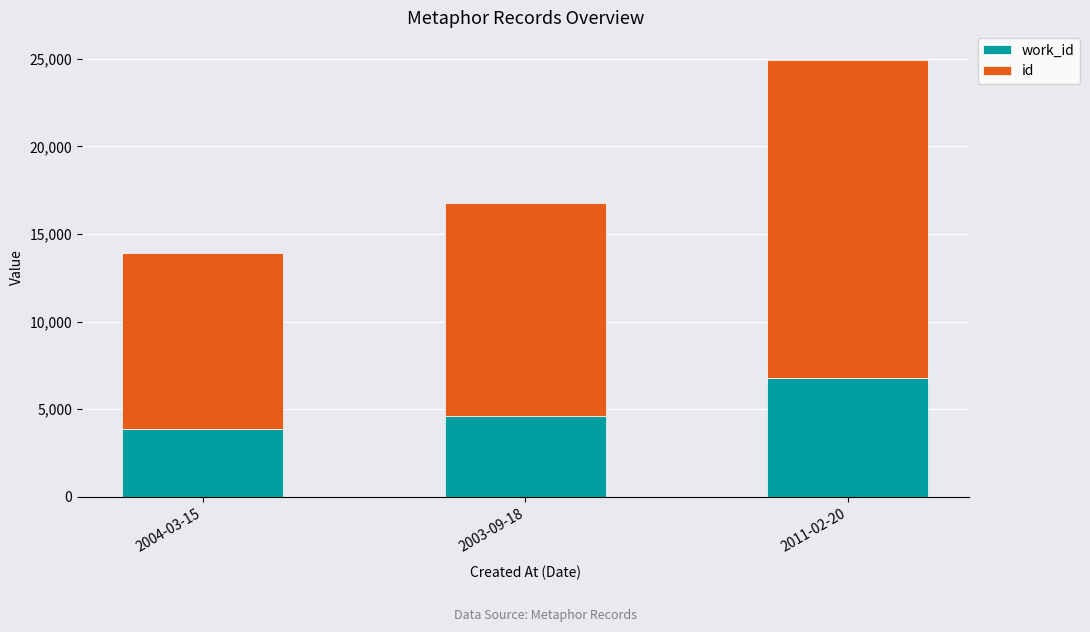

What is the total value across all series at 2011-02-20?

24945